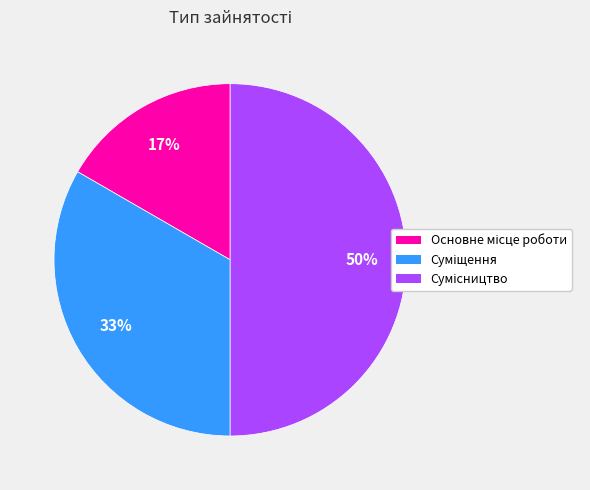

To the nearest percent, what is the average slice percentage?

33%